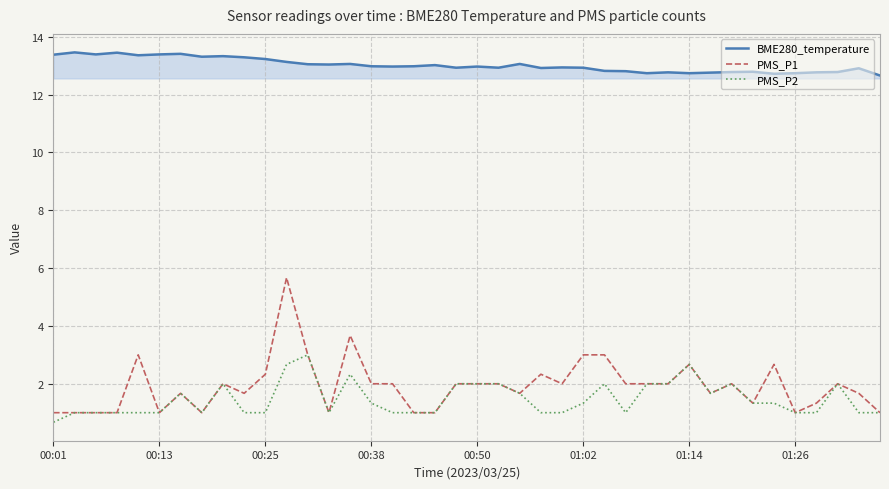

Which series has the largest total across all categories?

BME280_temperature